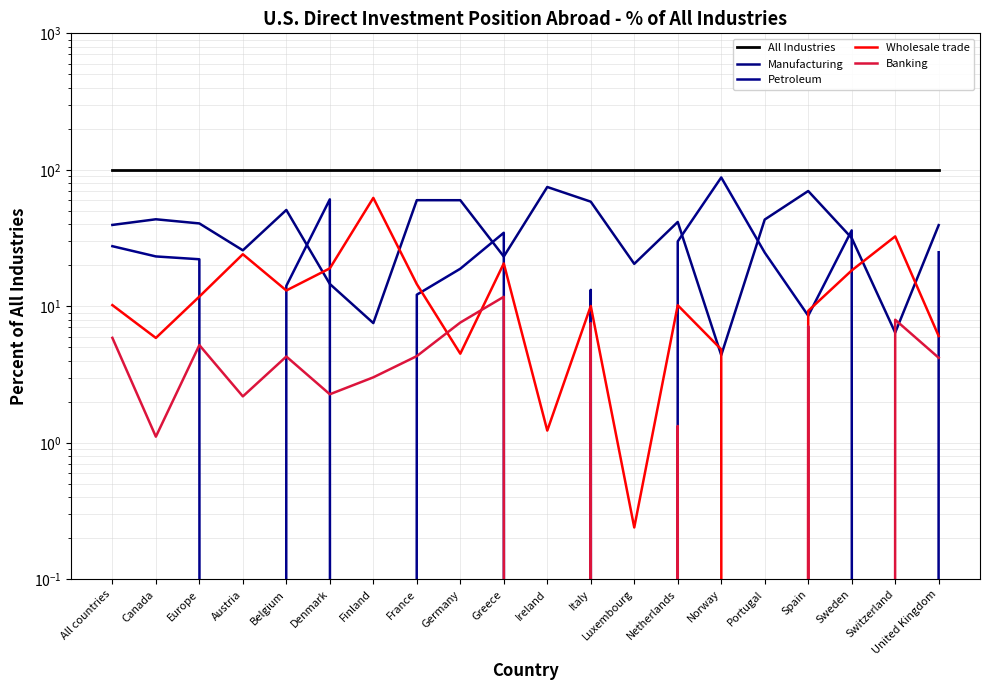

Where is Manufacturing nearest to the value 39?

United Kingdom